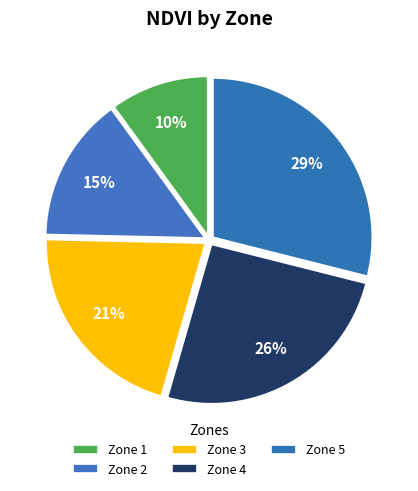

Which slice is the largest?

Zone 5